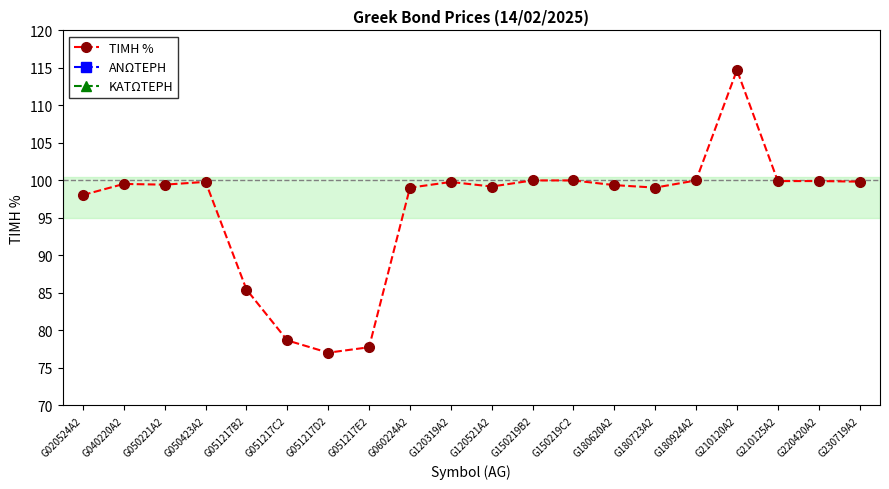

Which series has the largest range (max minus min)?

ΤΙΜΗ %